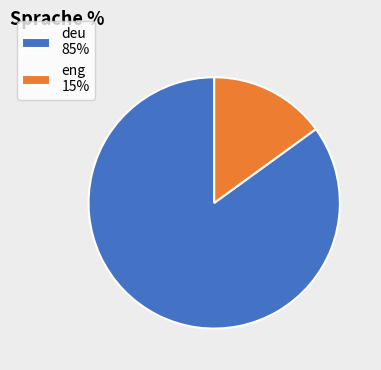

Does any single category account for the majority?

Yes